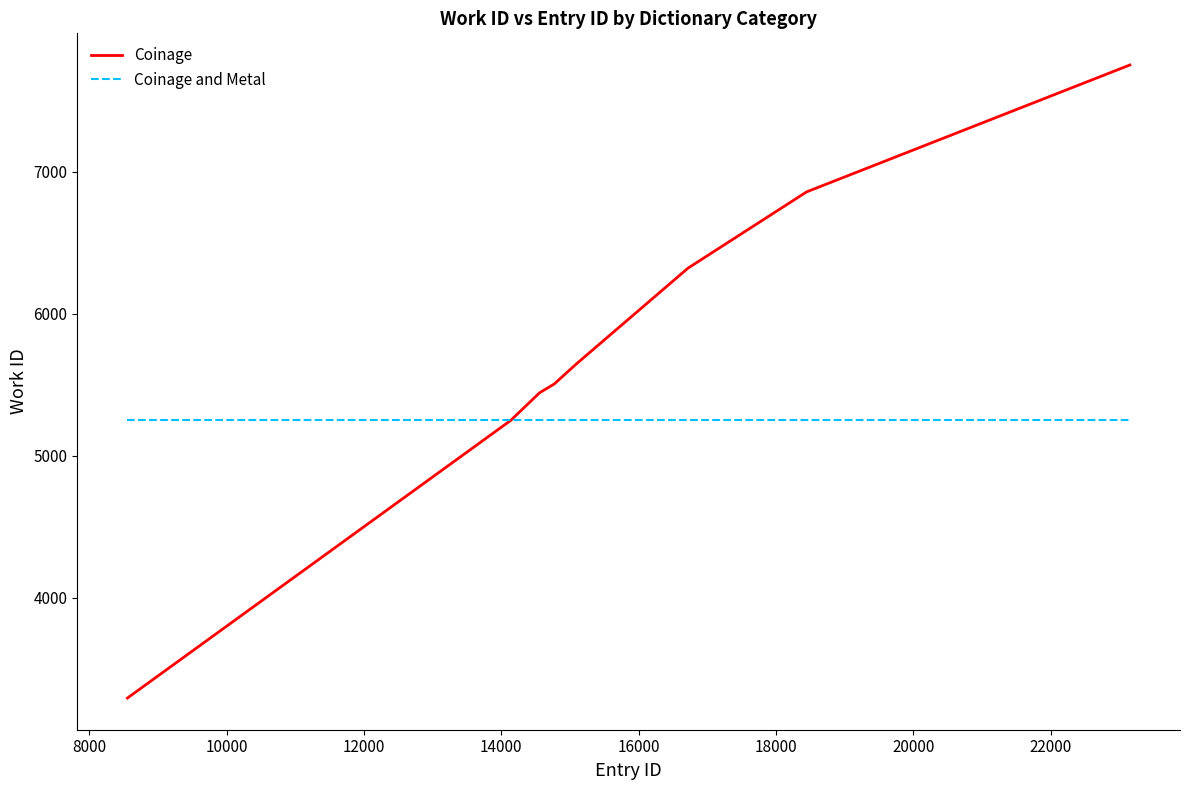

Reading left to right, transcribe all the data shown in this chart.

Coinage: 3292	5248	5443	5505	5647	6321	6858	7752
Coinage and Metal: 5248	5248	5248	5248	5248	5248	5248	5248